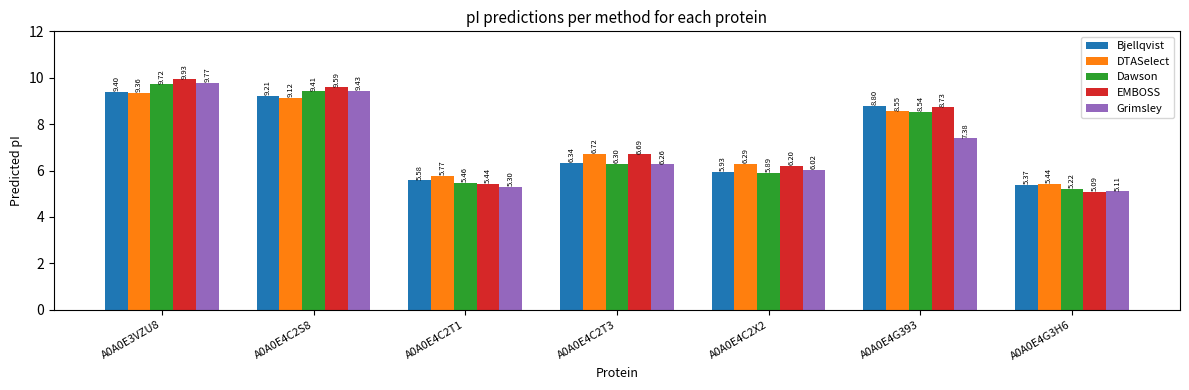

Which series has the largest total across all categories?

EMBOSS